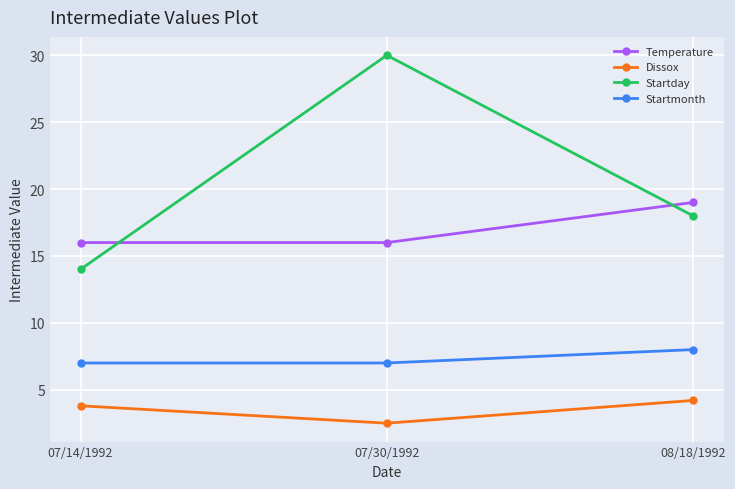

What value does the Startday series have at 07/30/1992?

30.0